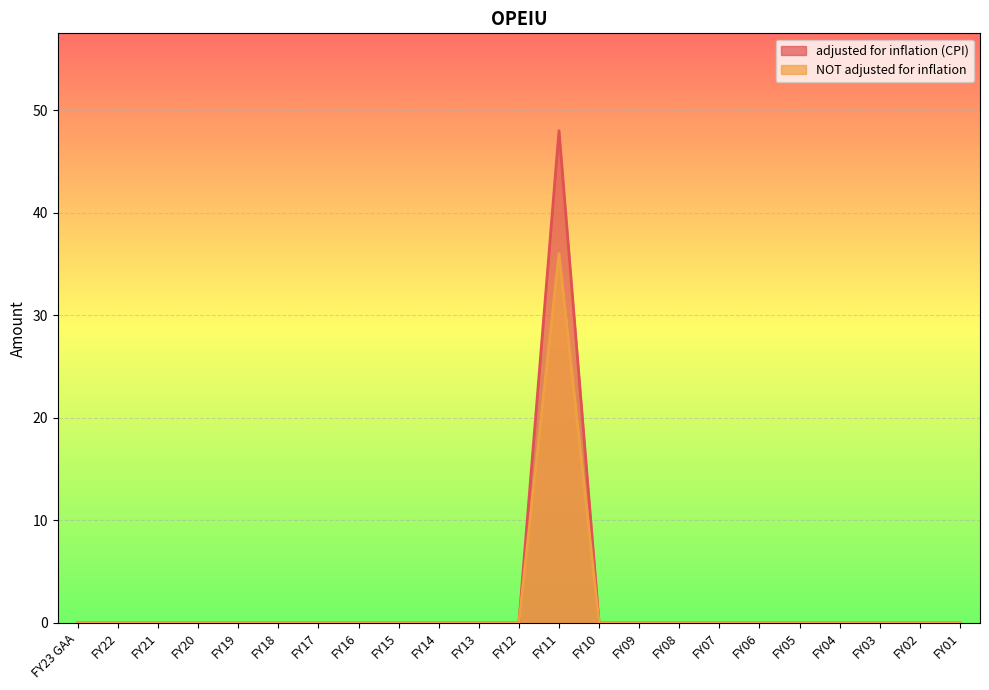

Reading left to right, list all the values displayed in this chart.

adjusted for inflation (CPI): 0	0	0	0	0	0	0	0	0	0	0	0	48	0	0	0	0	0	0	0	0	0	0
NOT adjusted for inflation: 0	0	0	0	0	0	0	0	0	0	0	0	36	0	0	0	0	0	0	0	0	0	0